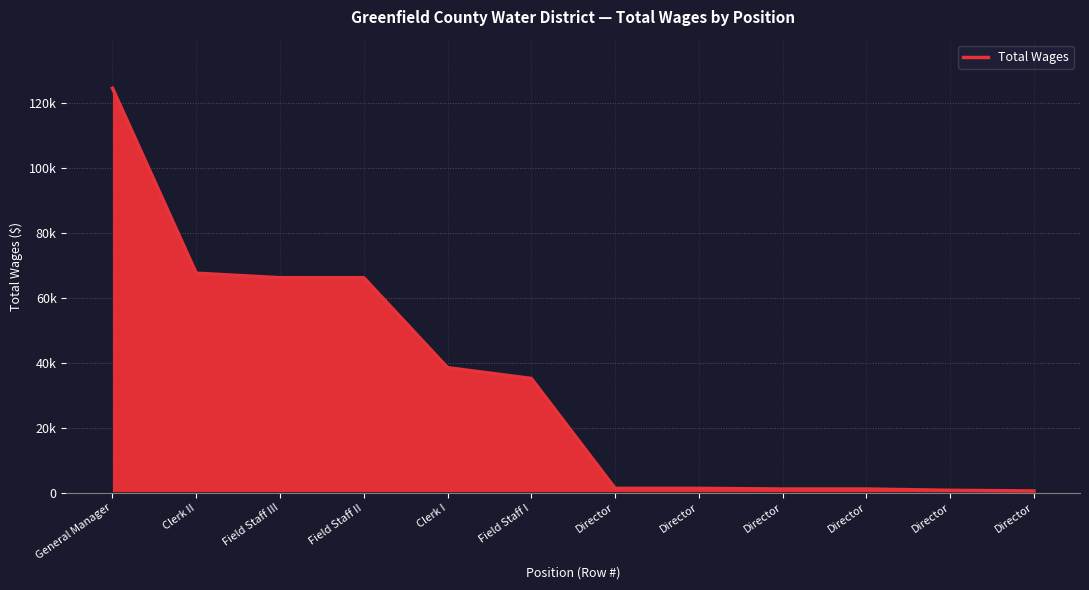

Rank the categories by value from lowest to highest.

Director, Director, Director, Director, Director, Director, Field Staff I, Clerk I, Field Staff II, Field Staff III, Clerk II, General Manager